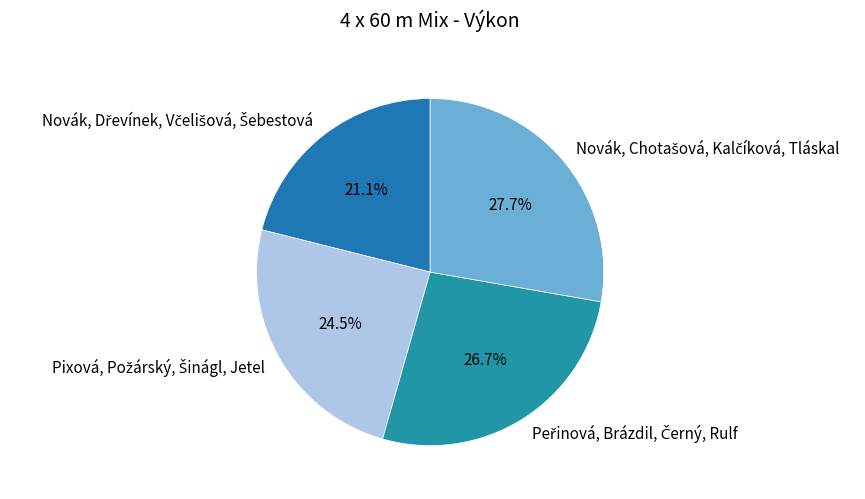

Is there a majority slice in this chart?

No